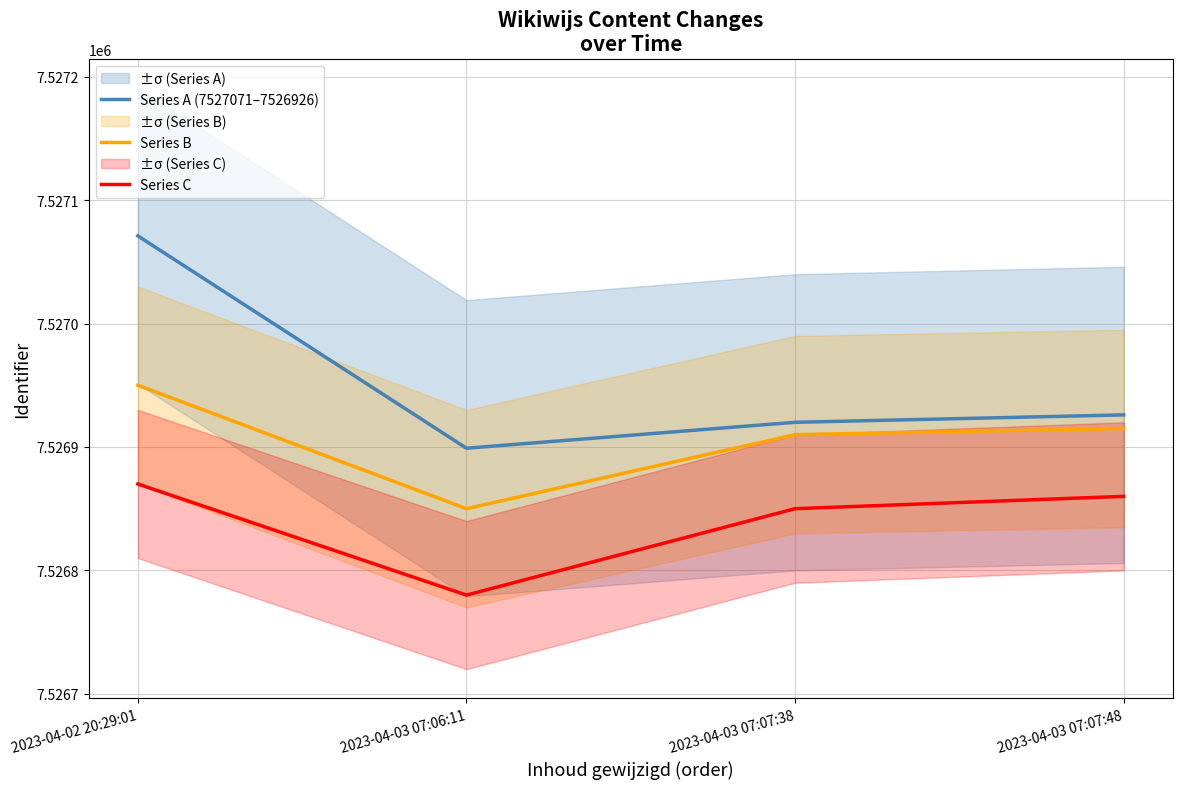

At which category does Series B reach its first local valley?

2023-04-03 07:06:11